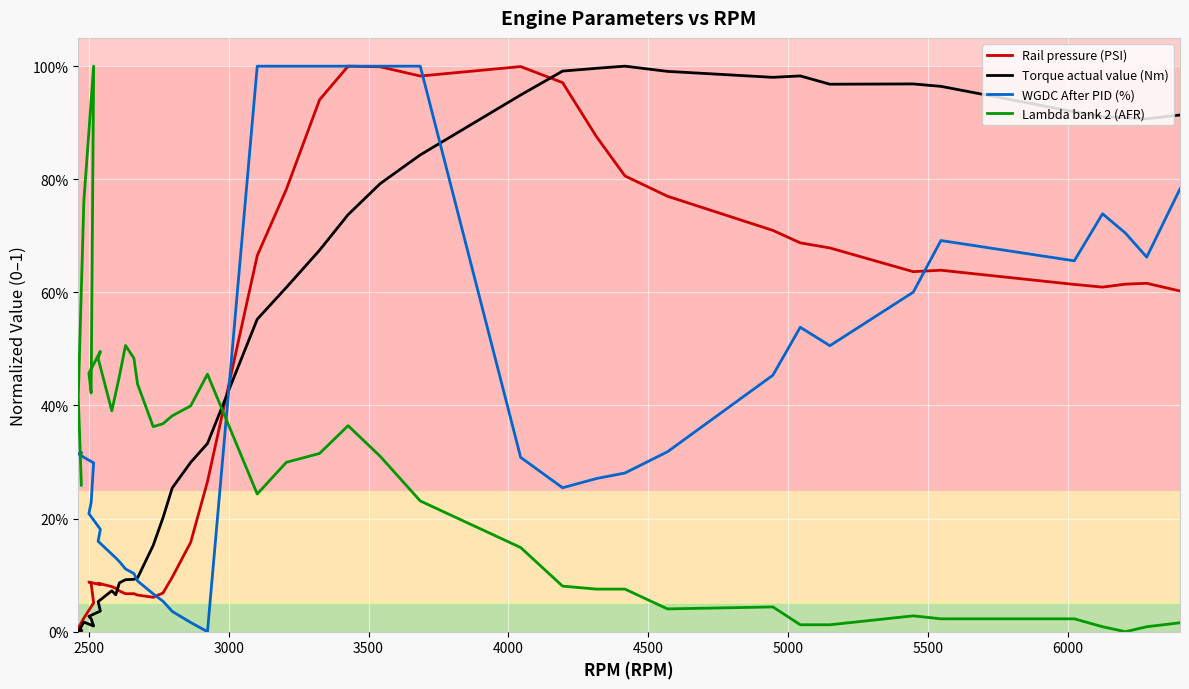

How many times do Lambda bank 2 (AFR) and Torque actual value (Nm) cross each other?

1